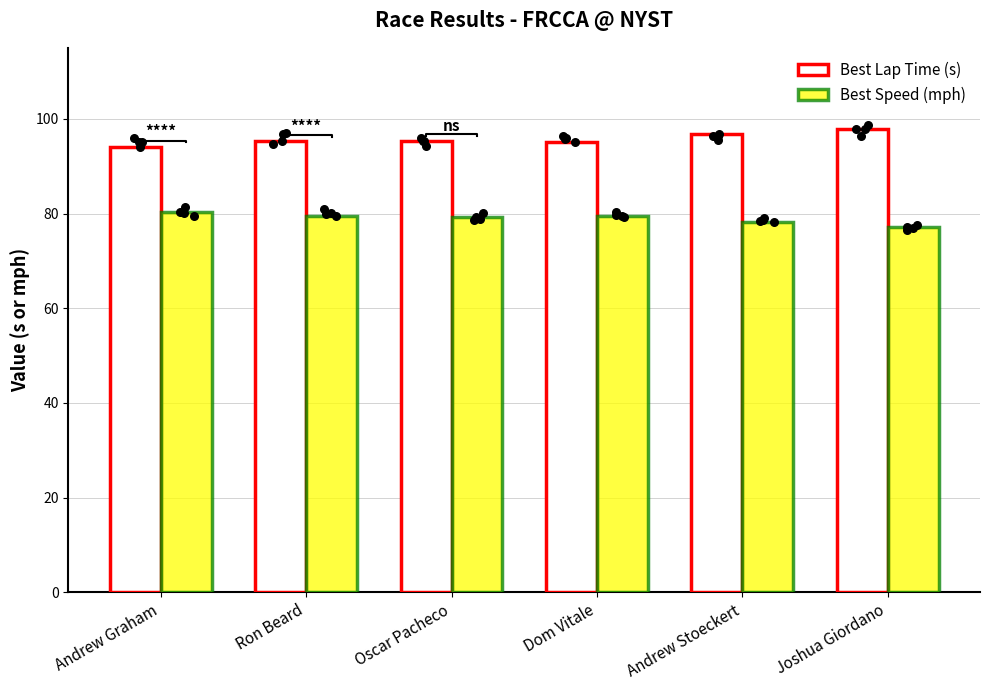

Which series reaches the maximum Y coordinate?

Best Lap Time (s)